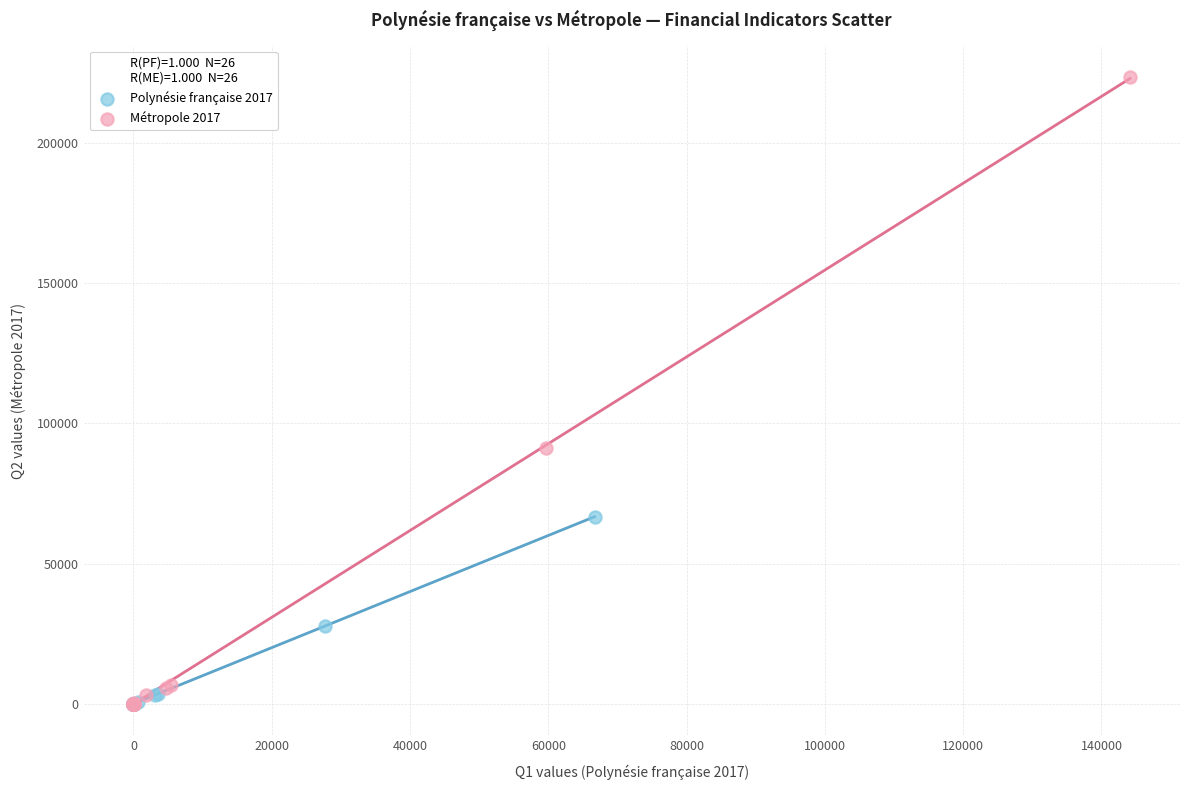

Which series has the widest spread of Y values?

Métropole 2017